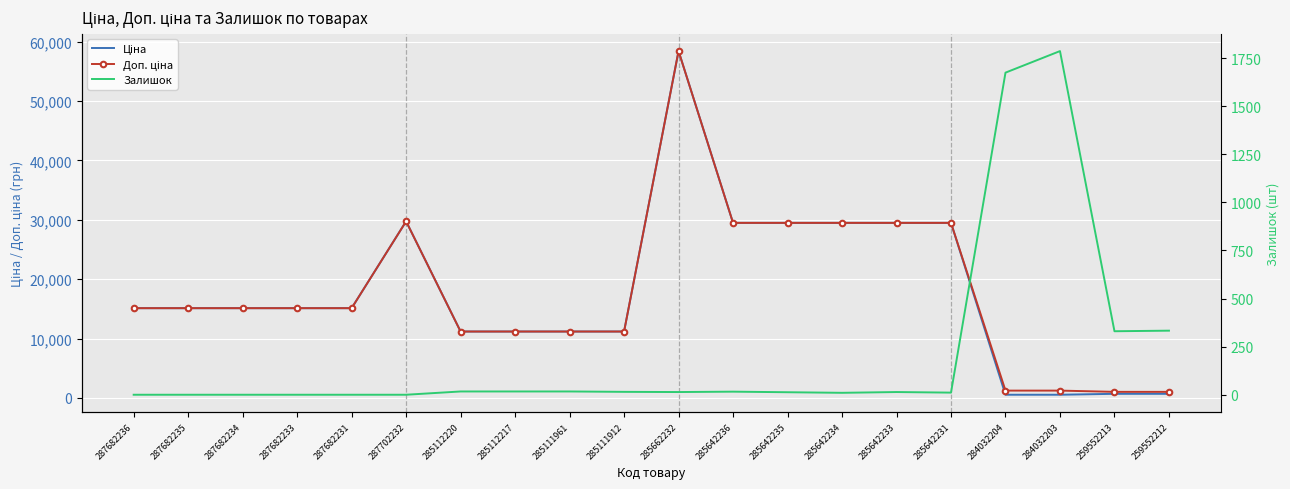

Is it true that Ціна equals 15120.0 at 287682233?

True